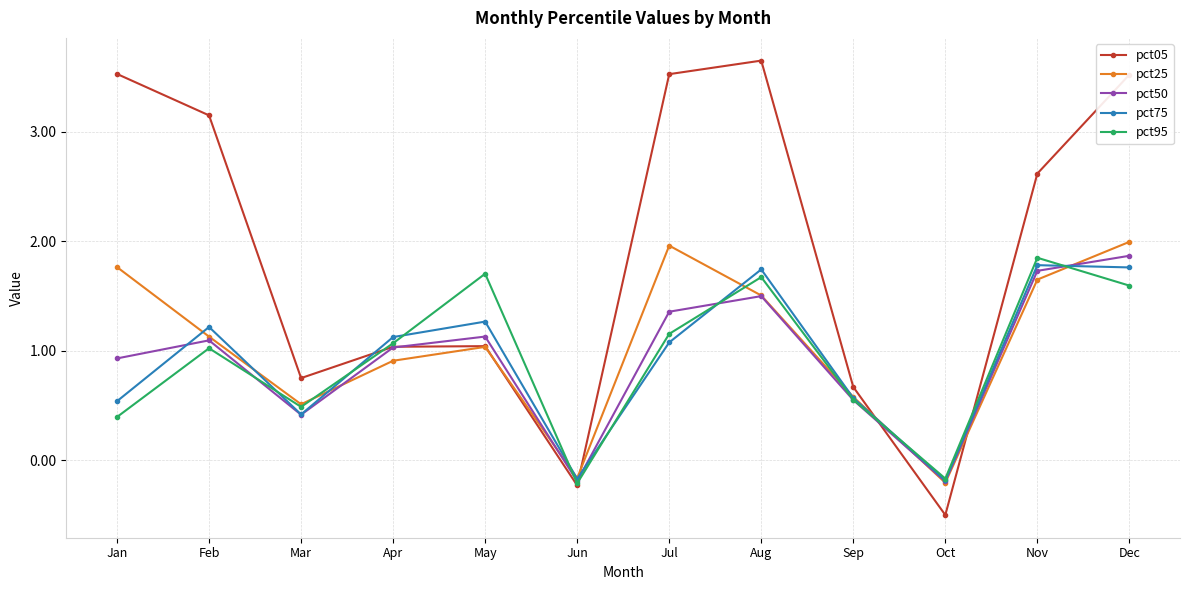

How many values in pct75 are above zero?

10